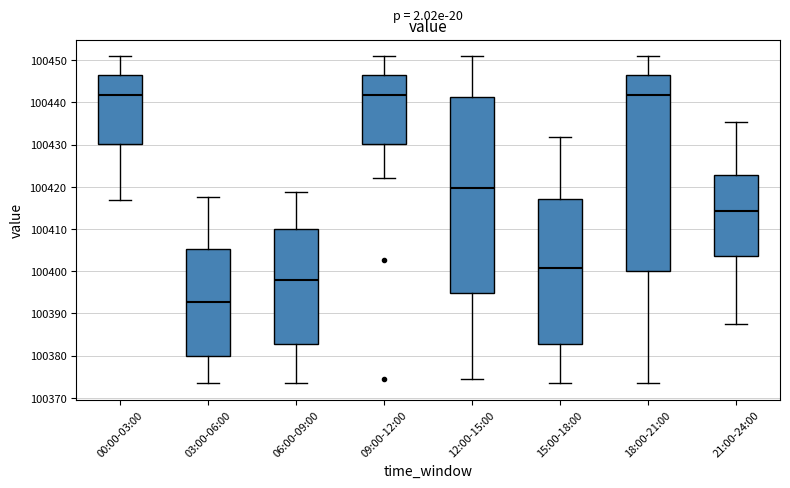

Reading left to right, read every box against the y-axis: the position of its median line, the range the box covers, and the ends of its whiskers. The values are not printed on the chart, so give them approximately, as read against the axis.

00:00-03:00: median 100442, box 100430 to 100447, whiskers 100417 to 100451
03:00-06:00: median 100393, box 100380 to 100405, whiskers 100373 to 100418
06:00-09:00: median 100398, box 100383 to 100410, whiskers 100373 to 100419
09:00-12:00: median 100442, box 100430 to 100447, whiskers 100422 to 100451
12:00-15:00: median 100420, box 100395 to 100441, whiskers 100374 to 100451
15:00-18:00: median 100401, box 100383 to 100417, whiskers 100373 to 100432
18:00-21:00: median 100442, box 100400 to 100447, whiskers 100373 to 100451
21:00-24:00: median 100414, box 100404 to 100423, whiskers 100387 to 100435